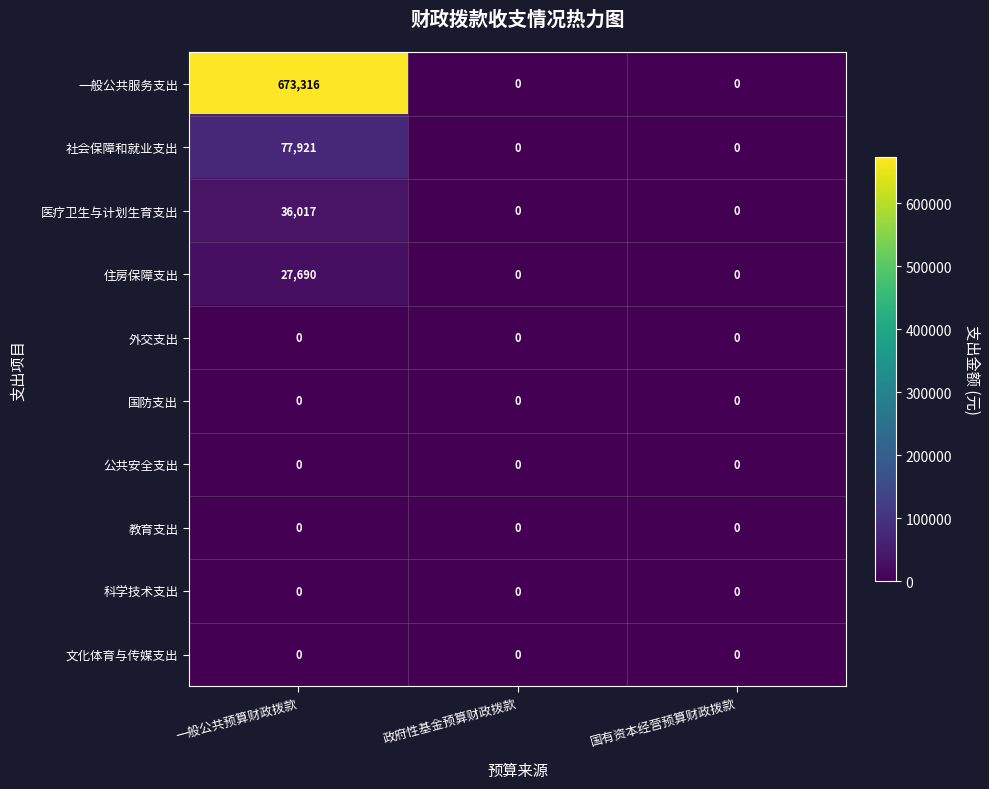

At which category is the sum across all series the highest?

一般公共预算财政拨款